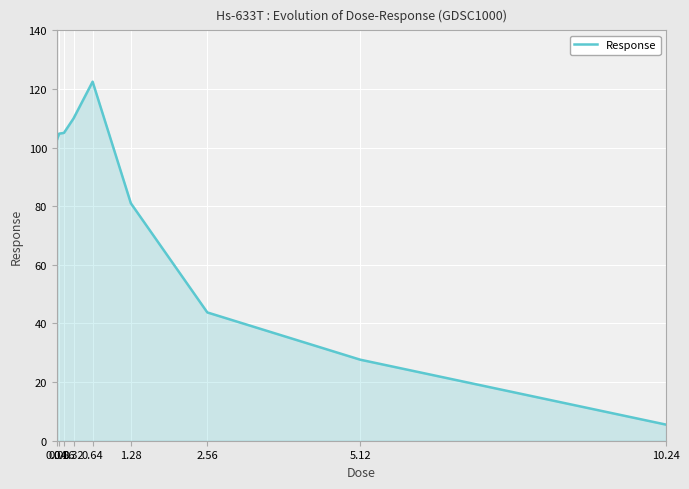

What is the difference between the maximum and minimum values?

117.0